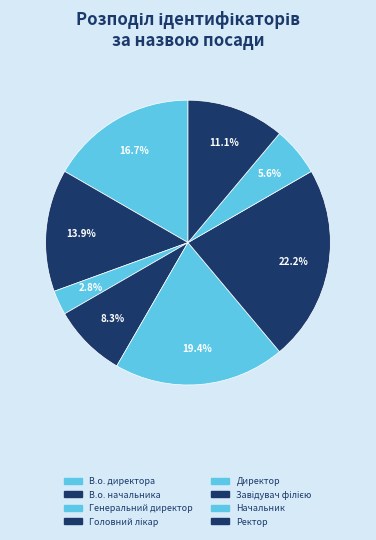

What percentage is the В.о. директора slice, to the nearest percent?

17%